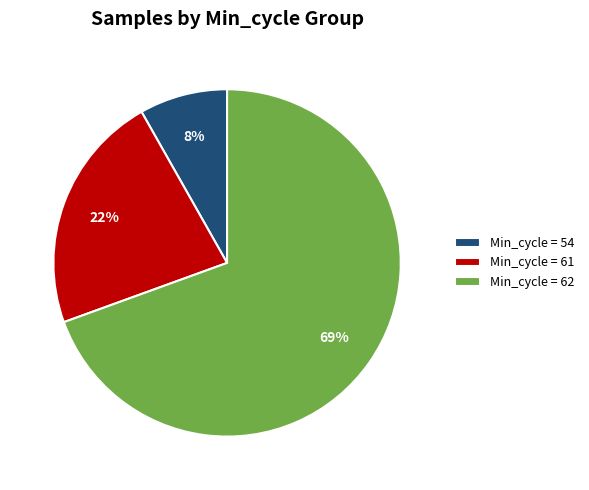

Which category has the smallest portion of the pie?

Min_cycle = 54